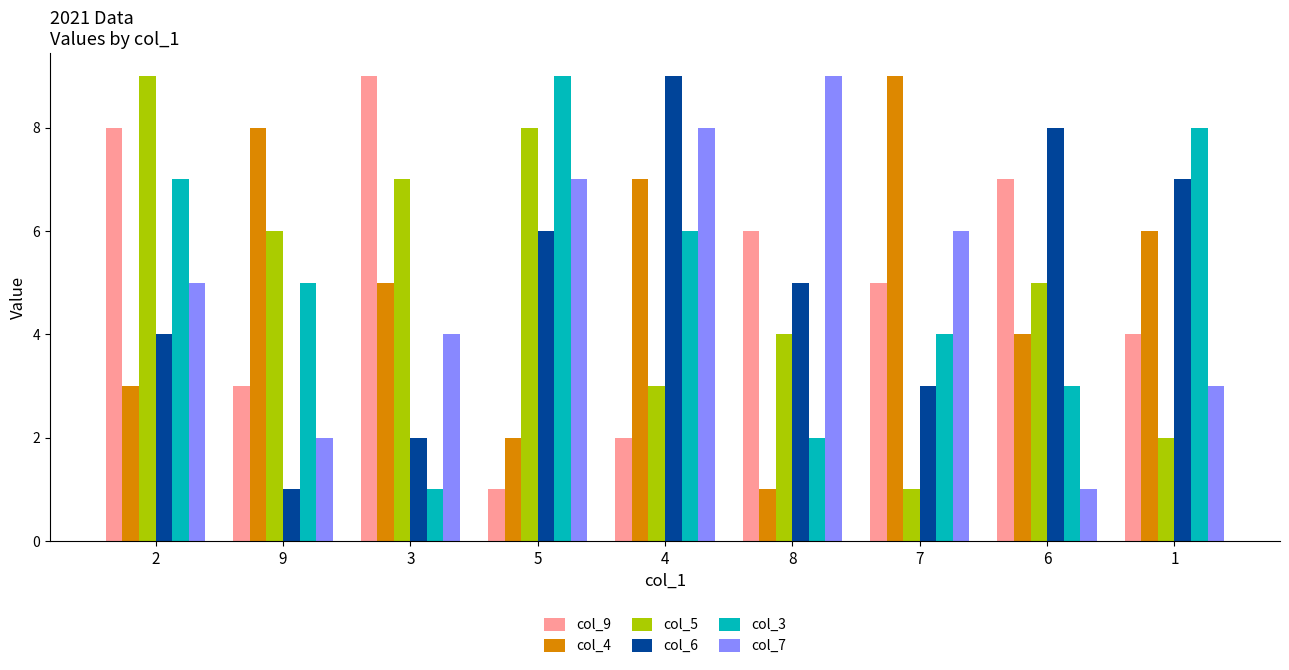

What is the difference between the col_7 values at 5 and 8?

2